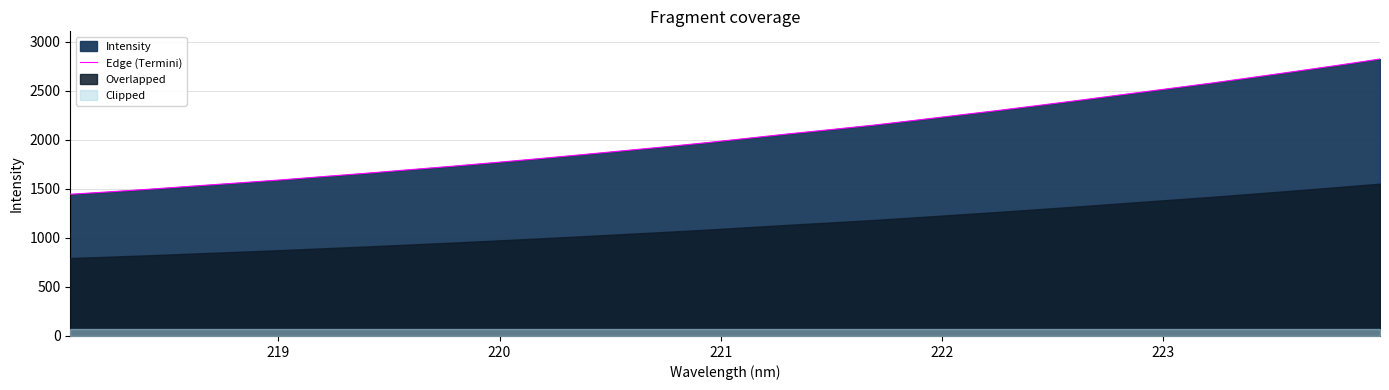

Reading left to right, what are all the values shown in this chart?

1444.5	1471.5	1500.1	1530.9	1560.9	1591.6	1625.6	1658.8	1694.0	1729.0	1766.2	1804.2	1844.0	1884.8	1925.5	1968.2	2014.0	2060.6	2104.1	2149.0	2199.1	2250.3	2301.3	2354.8	2409.4	2465.8	2521.5	2577.4	2637.0	2697.6	2758.9	2823.0